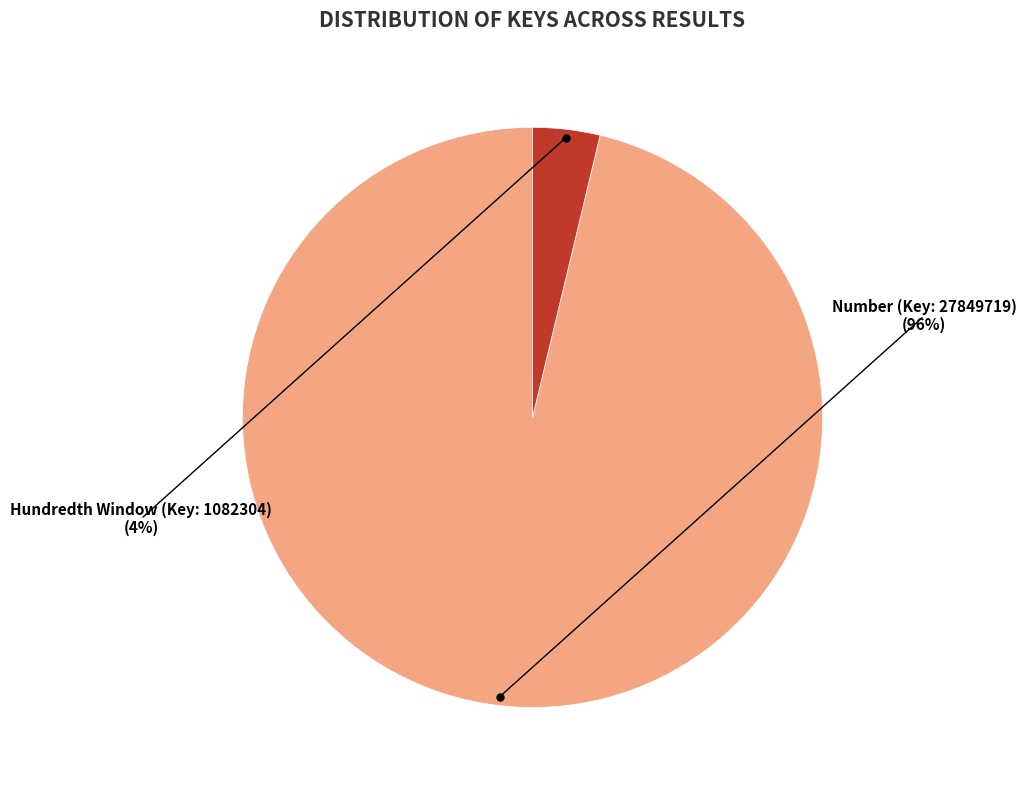

Does any single category account for the majority?

Yes